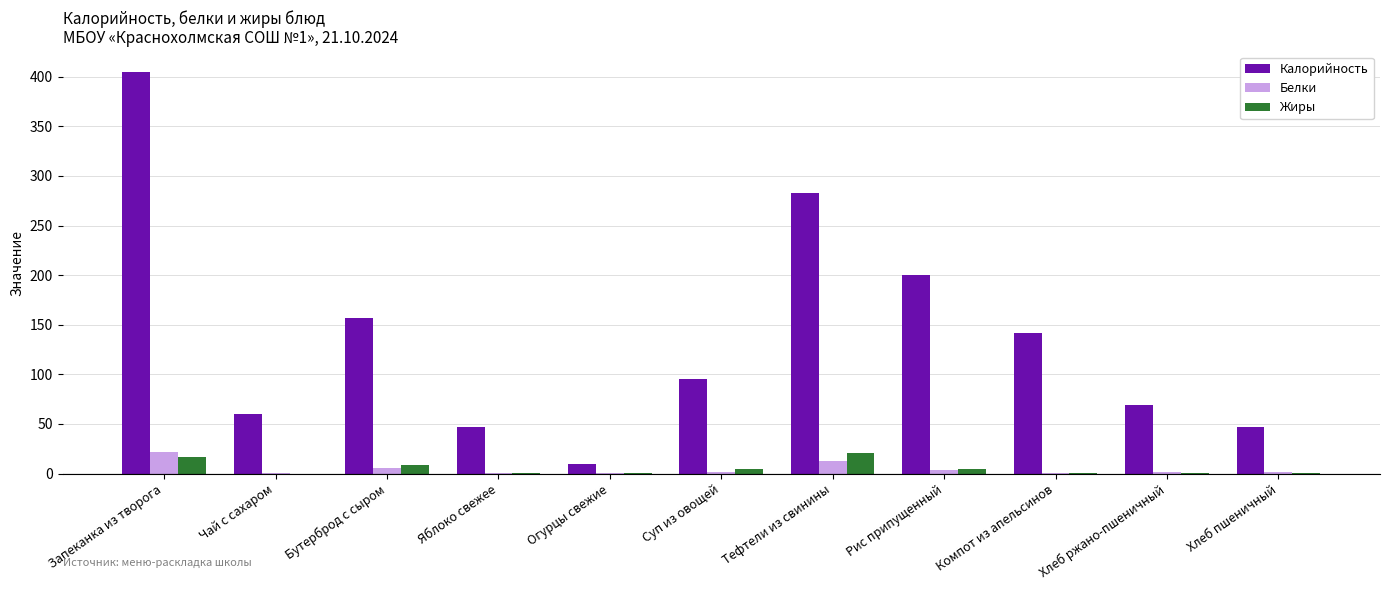

Between Тефтели из свинины and Компот из апельсинов, which series saw the biggest shift?

Калорийность